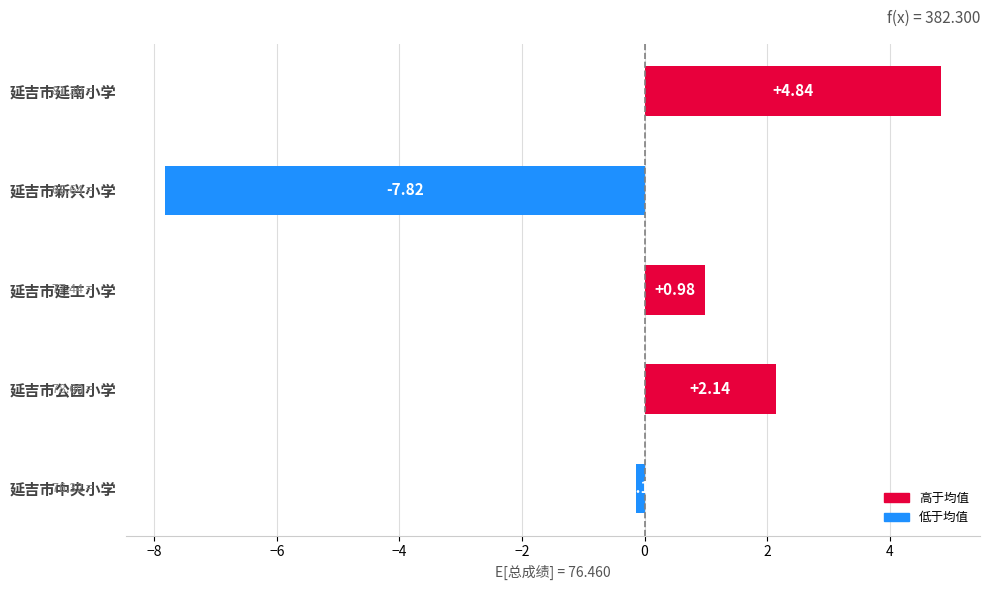

Rank the categories by value from lowest to highest.

延吉市新兴小学, 延吉市中央小学, 延吉市建工小学, 延吉市公园小学, 延吉市延南小学